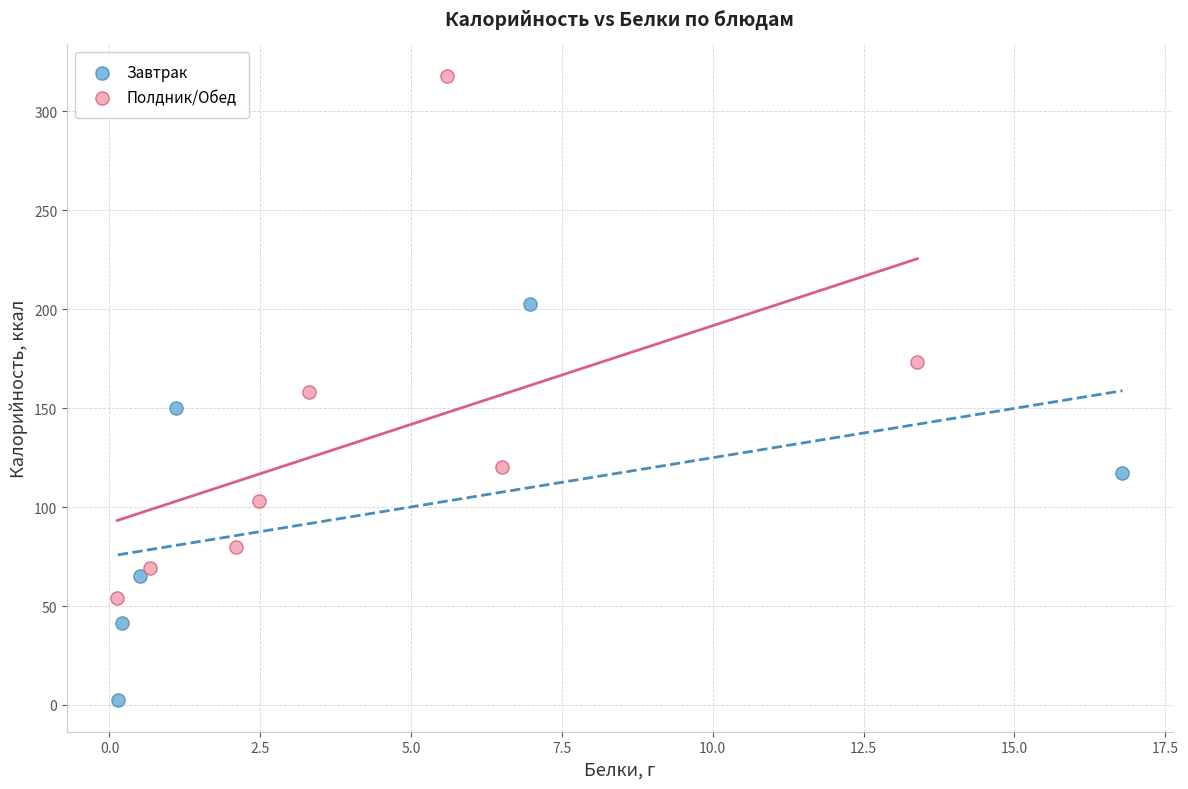

Which series has the largest Y range (max minus min)?

Полдник/Обед